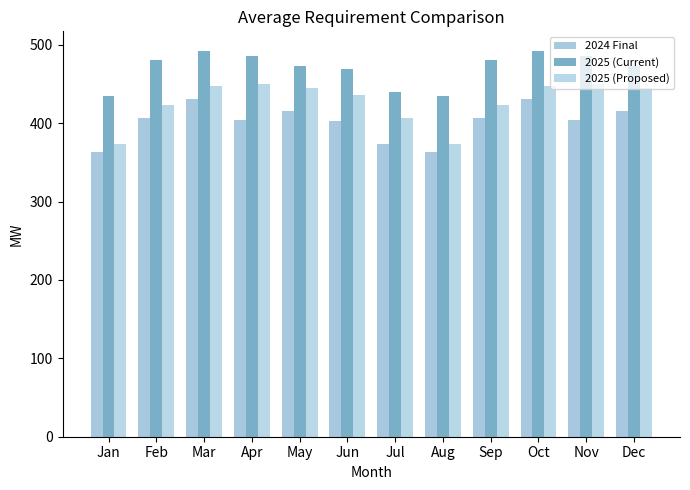

What is the value of the 2024 Final bar at the 7th from the left?

373.7